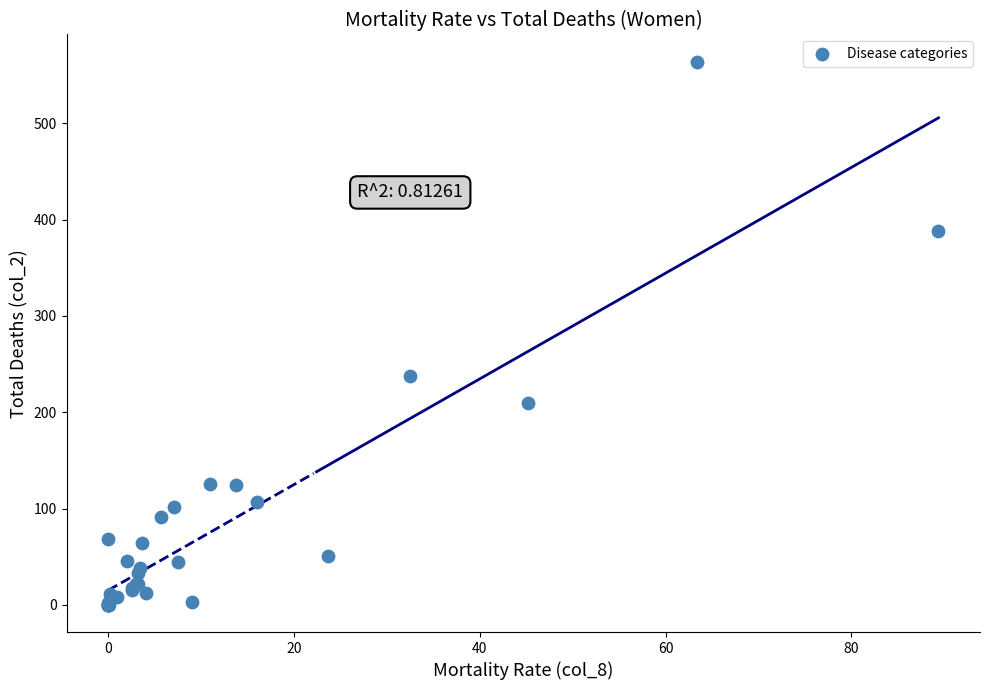

What Y value in the scatter plot is closest to 282?

238